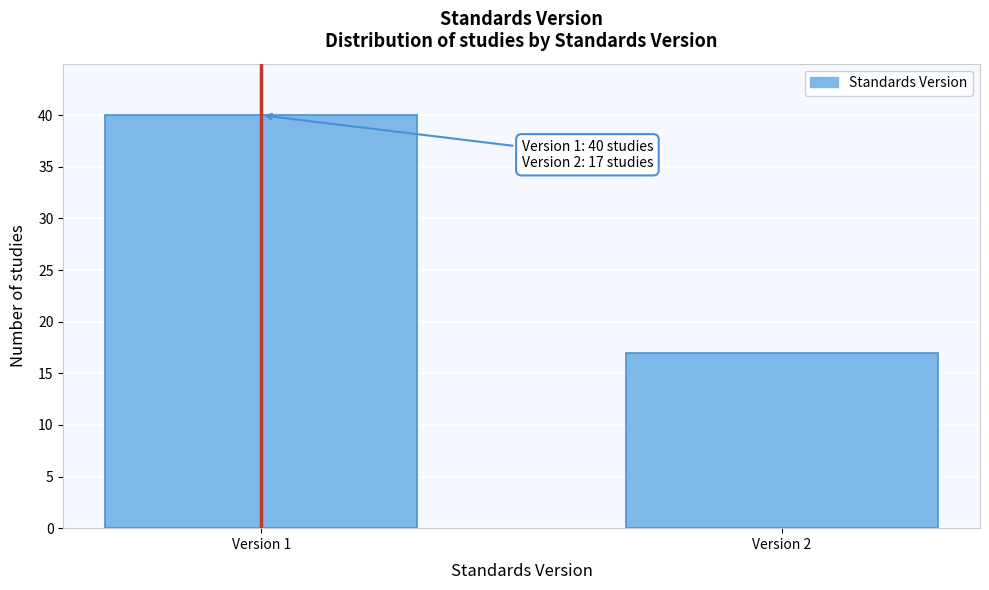

Reading left to right, what are all the values shown in this chart?

40	17